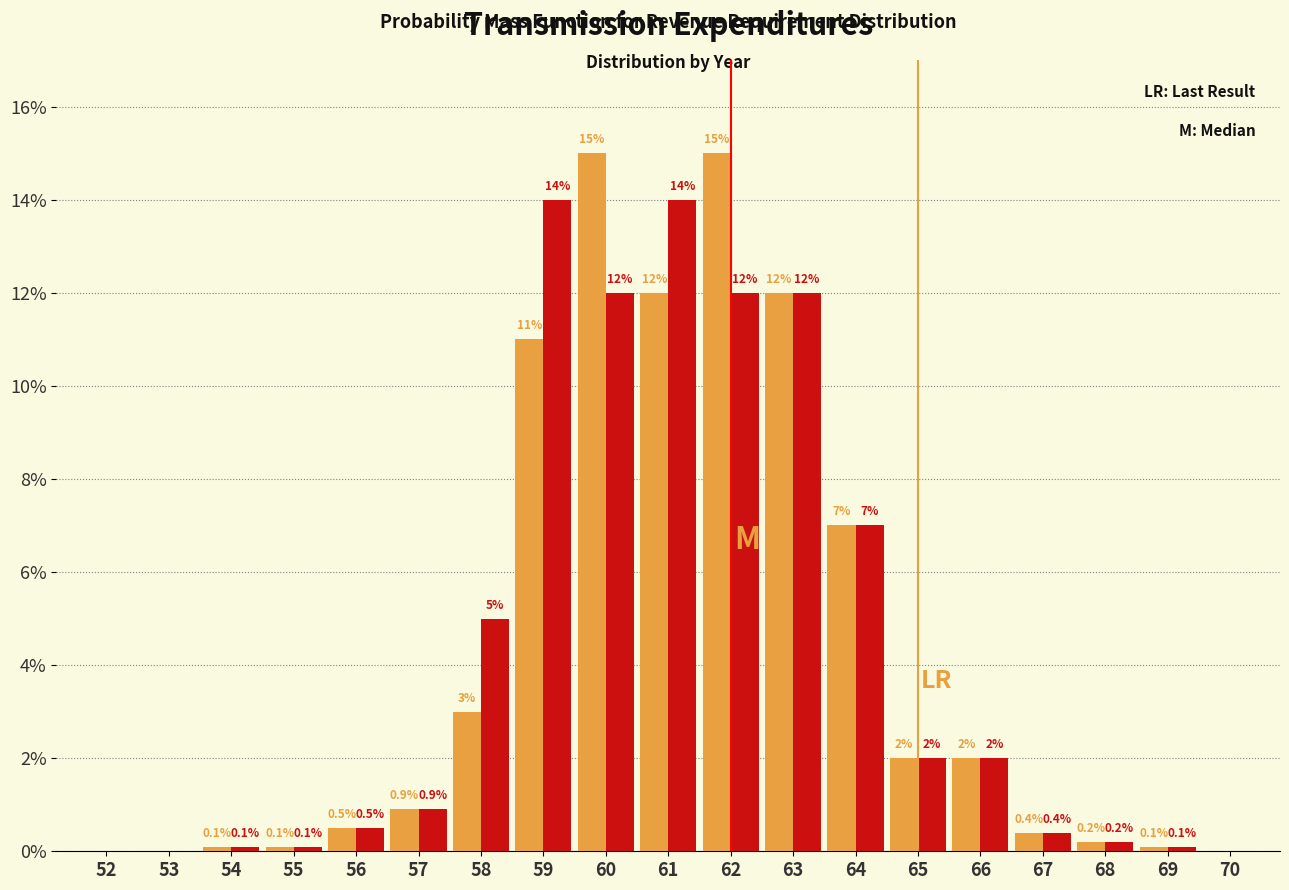

What is the total value across all series at 64?

14.0